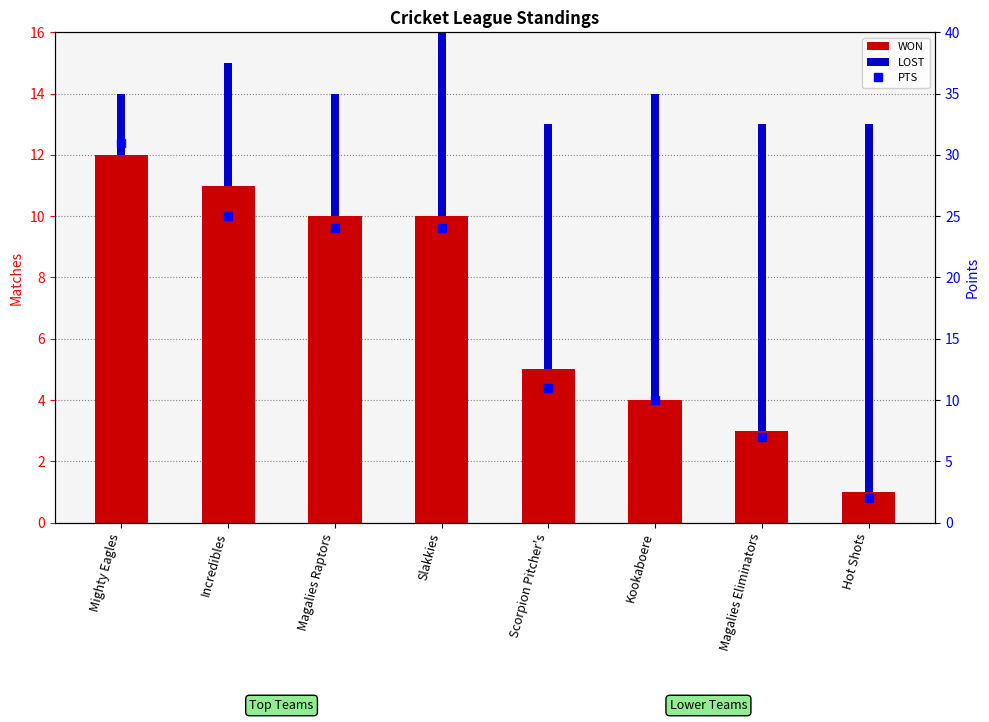

What is the difference between the maximum and minimum values in the LOST series?

10